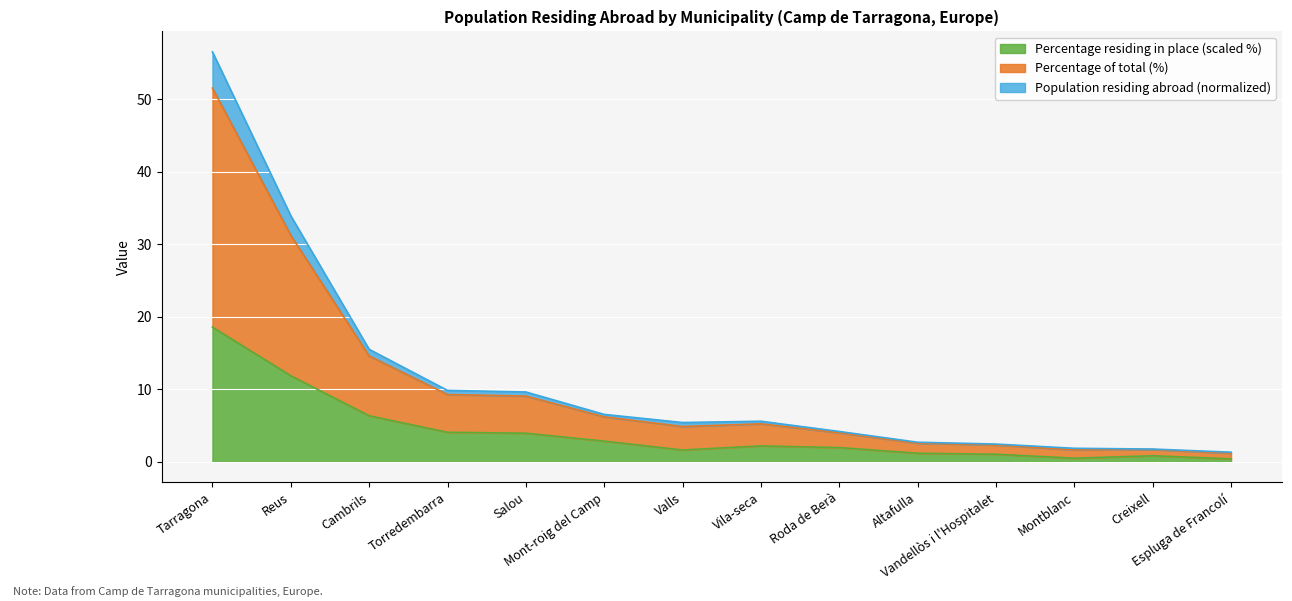

Reading left to right, extract all data points from this chart.

Population residing abroad: 56.6	33.9	15.5	9.8	9.6	6.5	5.4	5.6	4.2	2.7	2.4	1.9	1.8	1.3
Population in selected place: 51.6	31.2	14.6	9.3	9.1	6.2	4.9	5.2	4.0	2.6	2.3	1.6	1.7	1.2
Percentage of total (%): 18.6	11.9	6.3	4.1	3.9	2.8	1.6	2.2	2.0	1.2	1.0	0.5	0.8	0.4